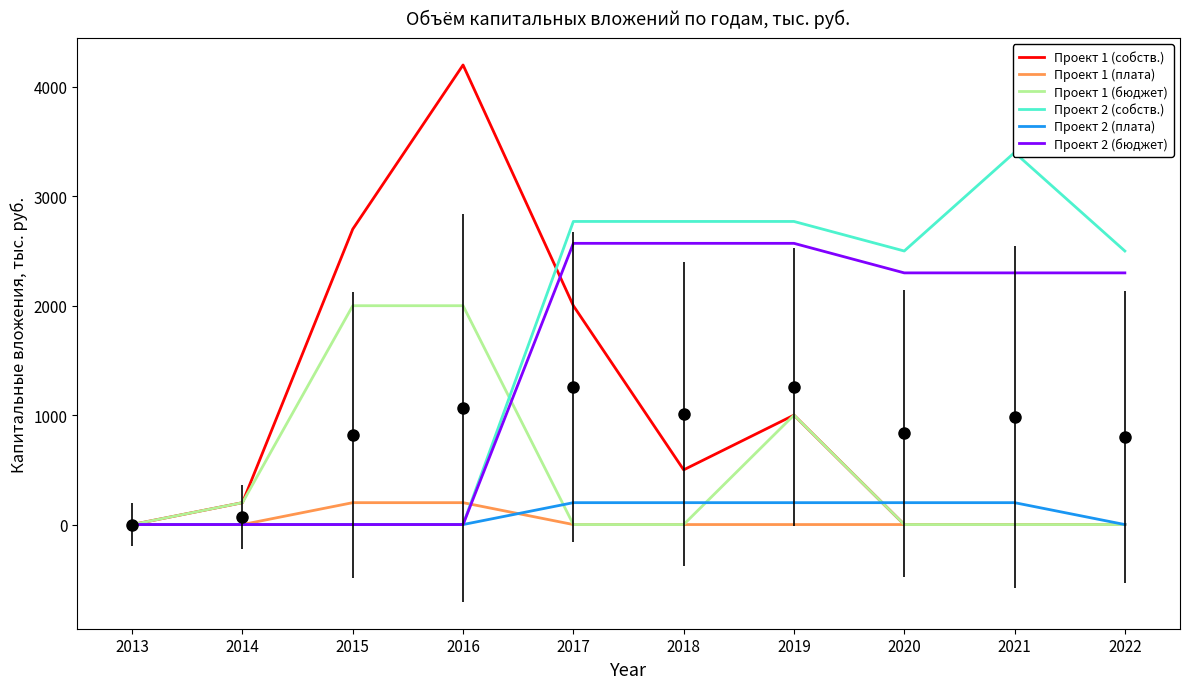

Which label corresponds to the largest value in the chart?

2016